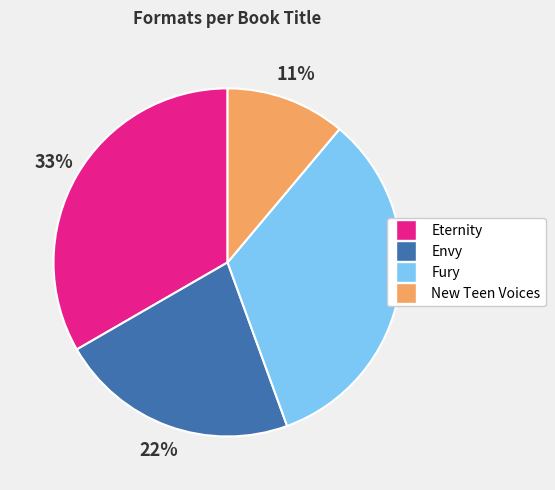

Is it true that Envy is 34% of the pie?

False